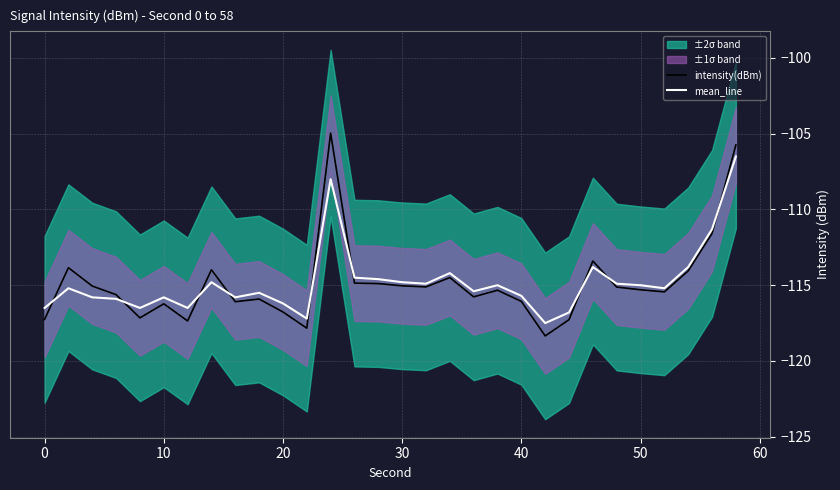

How many lines are shown in the chart?

2